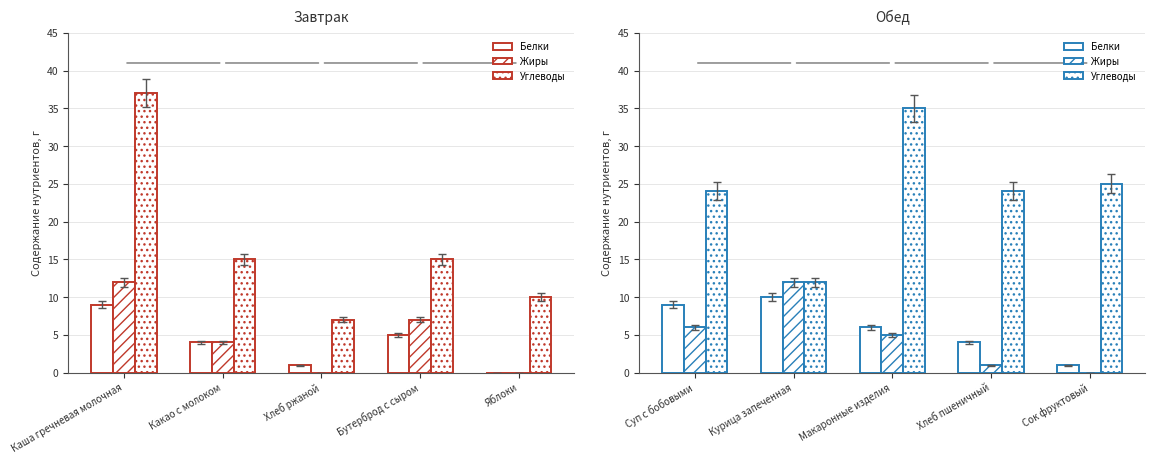

Where does the Белки series first go above 6?

Суп с бобовыми